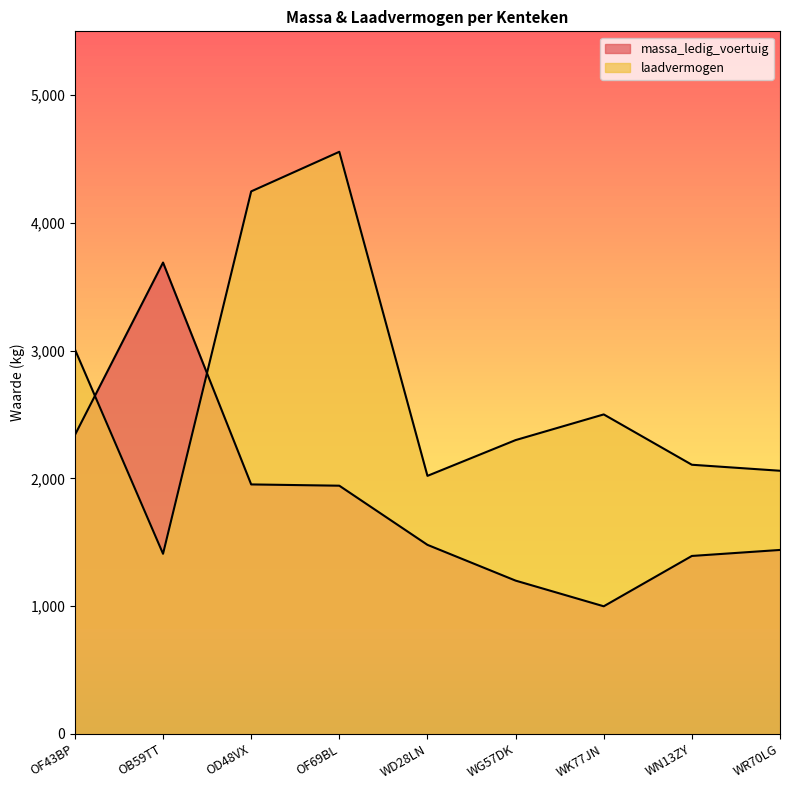

Is it true that laadvermogen equals 533 at WK77JN?

False